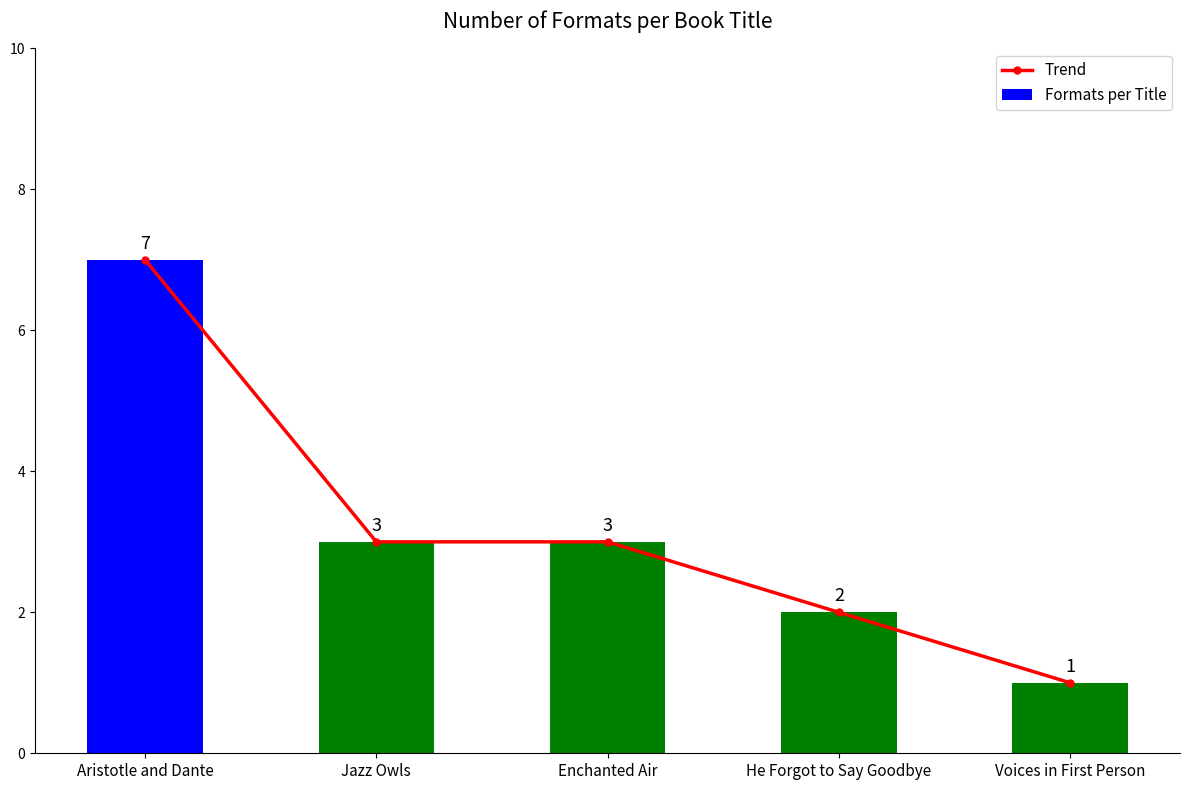

List the labels in order of Trend value, largest first.

Aristotle and Dante, Jazz Owls, Enchanted Air, He Forgot to Say Goodbye, Voices in First Person